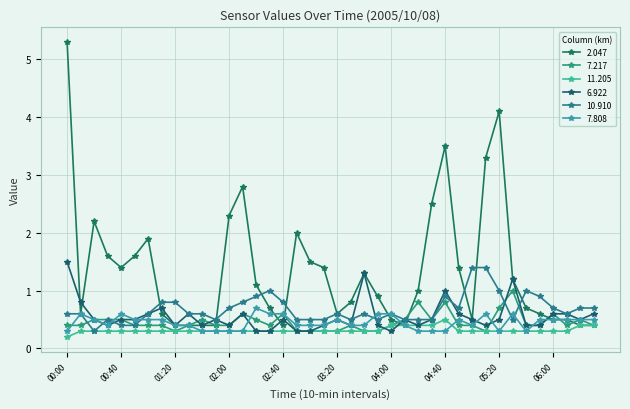

Which category has the highest value in the 7.217 series?

05:30